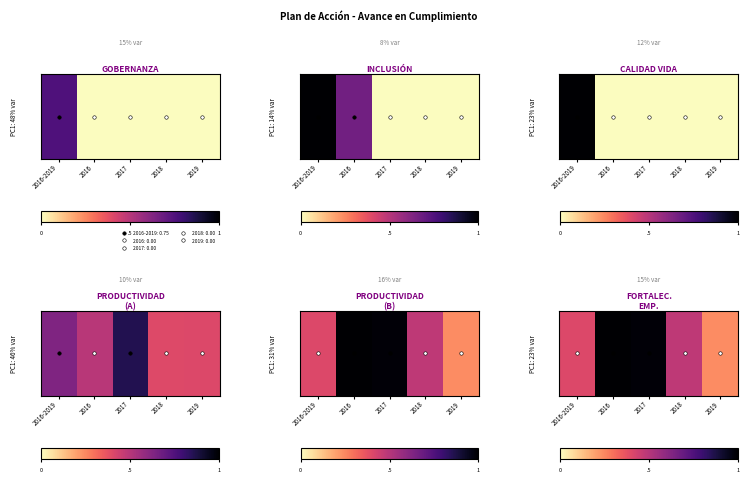

What is the greatest value displayed?

1.0